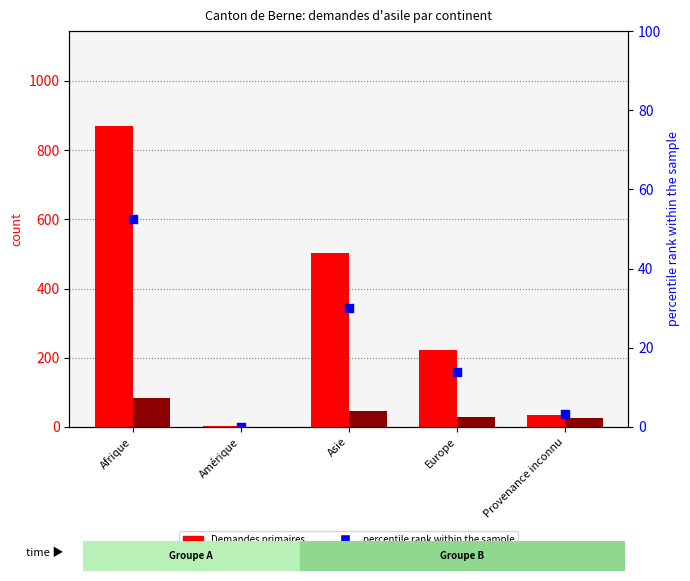

Which series has the widest spread of Y values?

Demandes primaires